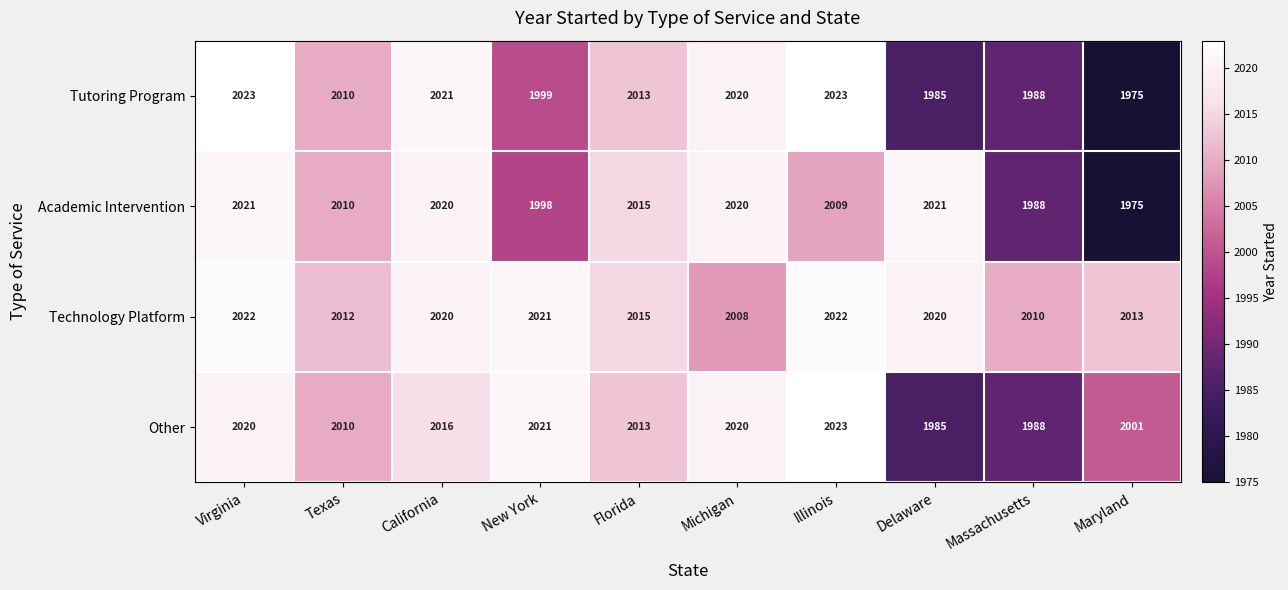

The value of Other at Texas is 3099. True or false?

False